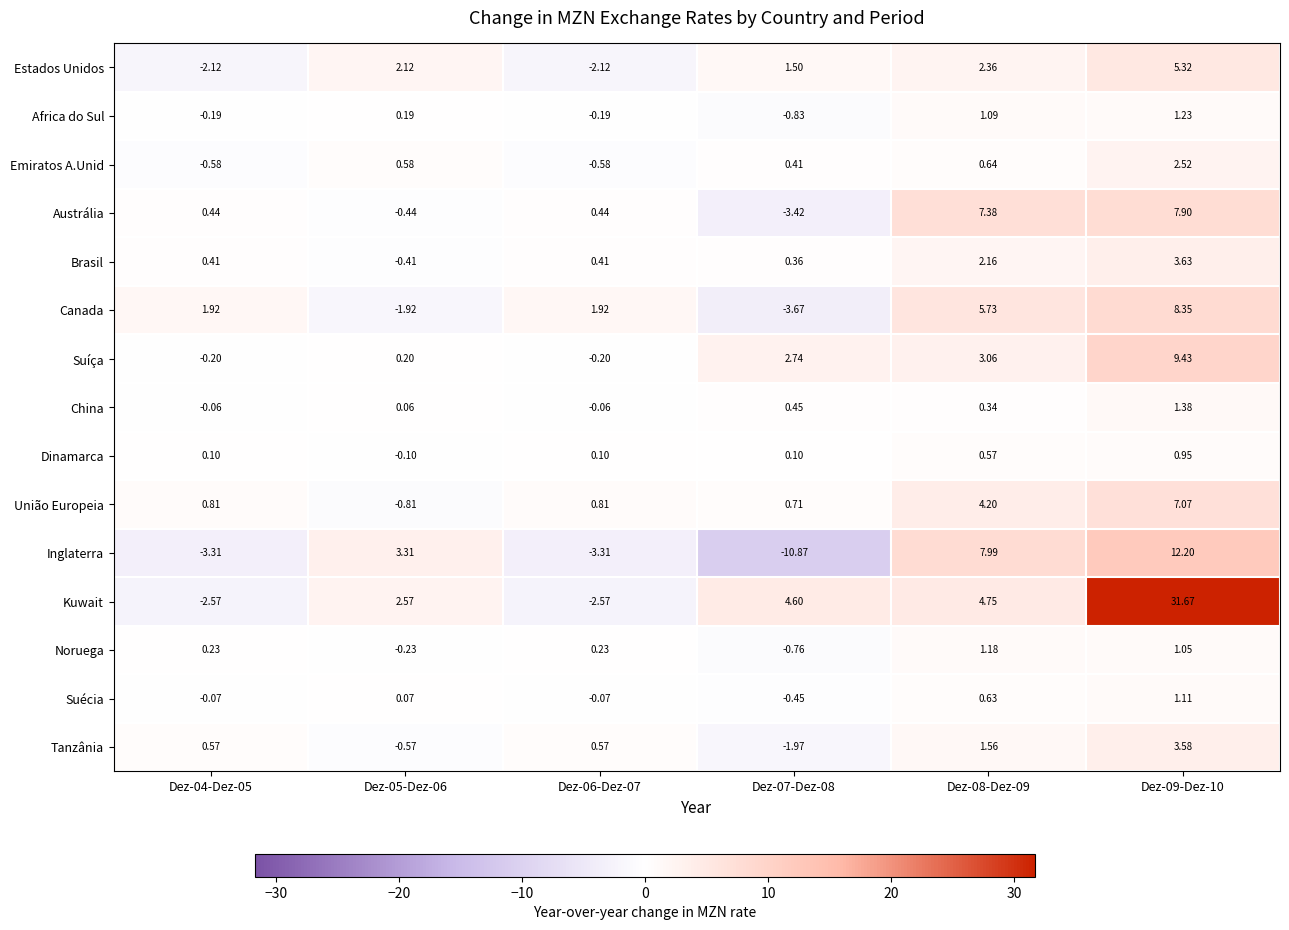

Which series has the largest total across all categories?

Kuwait